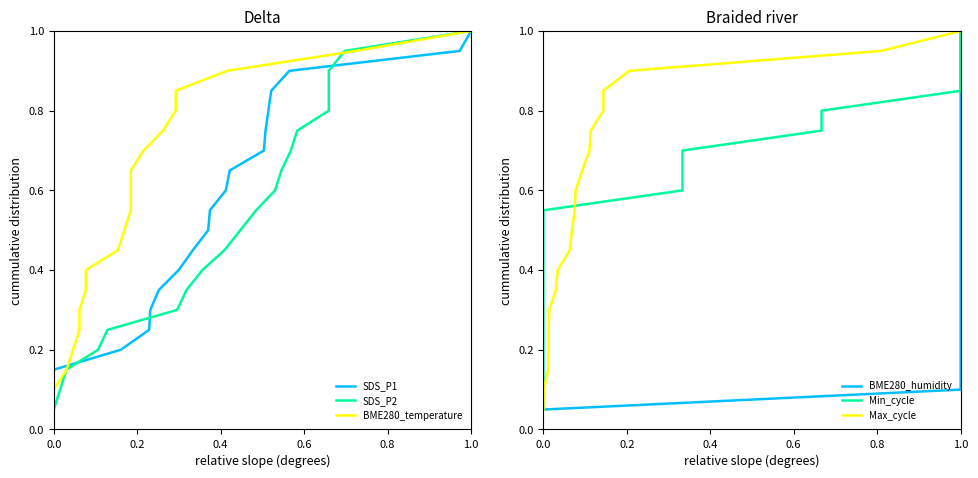

True or false: BME280_humidity and BME280_temperature intersect in this chart.

False